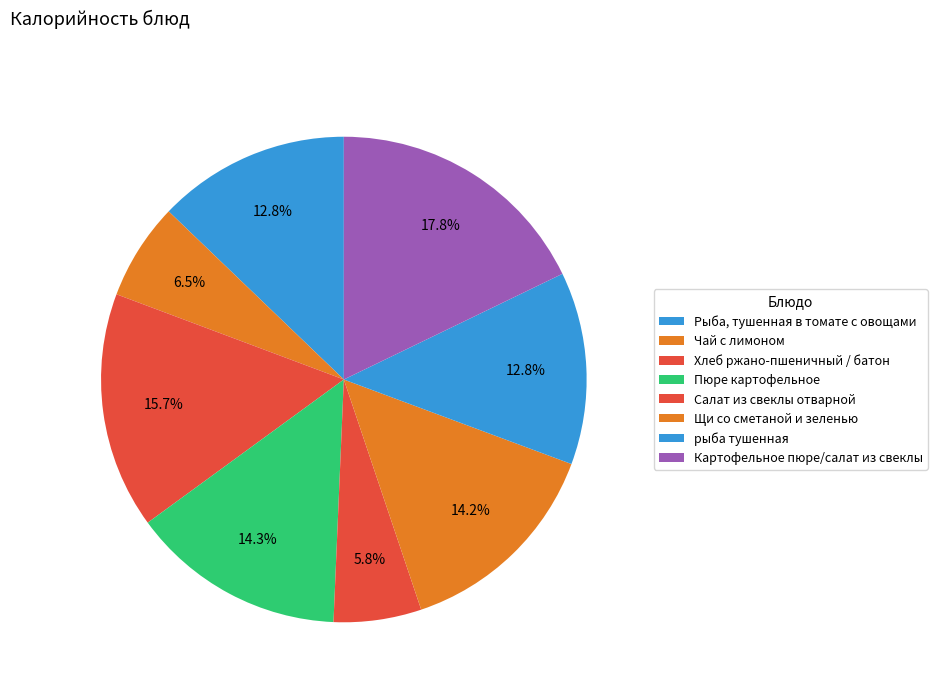

True or false: Салат из свеклы отварной accounts for 1% of the total.

False